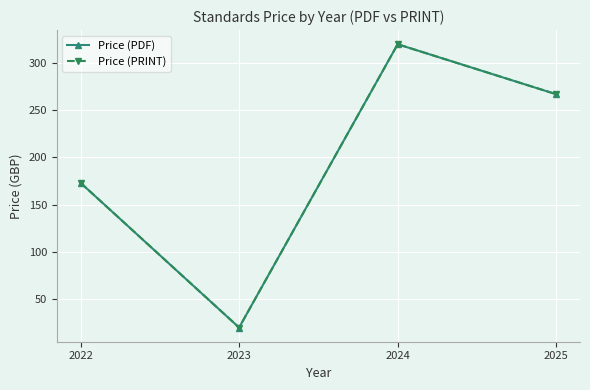

Is this an area chart (filled region under the line)?

No